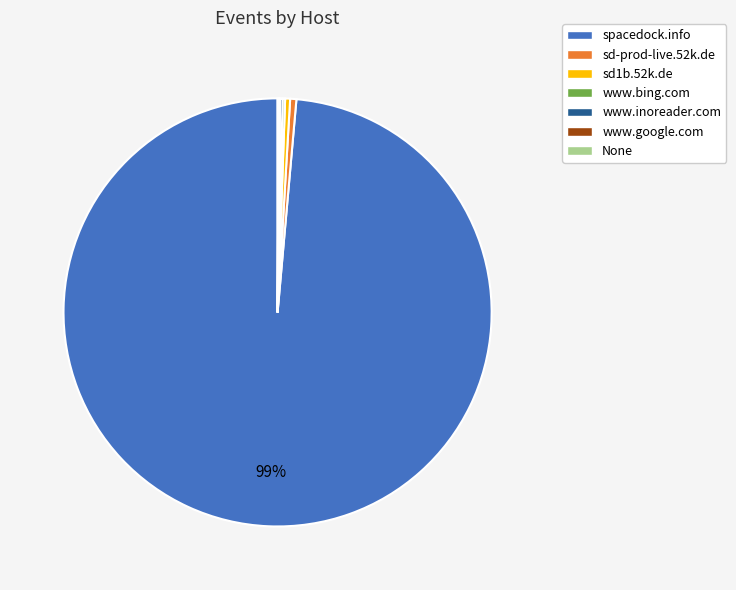

True or false: spacedock.info accounts for 99% of the total.

True